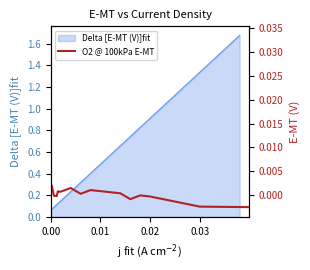

What position from the right is 0.00?

39